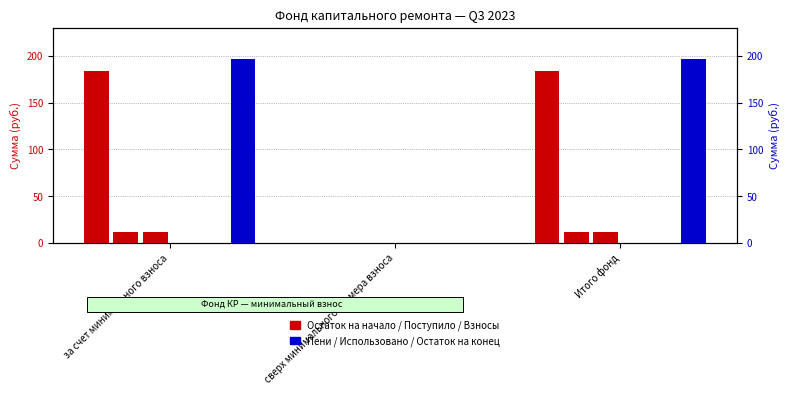

Reading right to left, transcribe all the data shown in this chart.

Остаток на начало: 184.4	0.0	184.4
Поступило всего: 12.2	0.0	12.2
в т.ч. взносов: 11.8	0.0	11.8
в т.ч. пеней: 0.5	0.0	0.5
Использовано: 0.0	0.0	0.0
Остаток на конец: 196.7	0.0	196.7